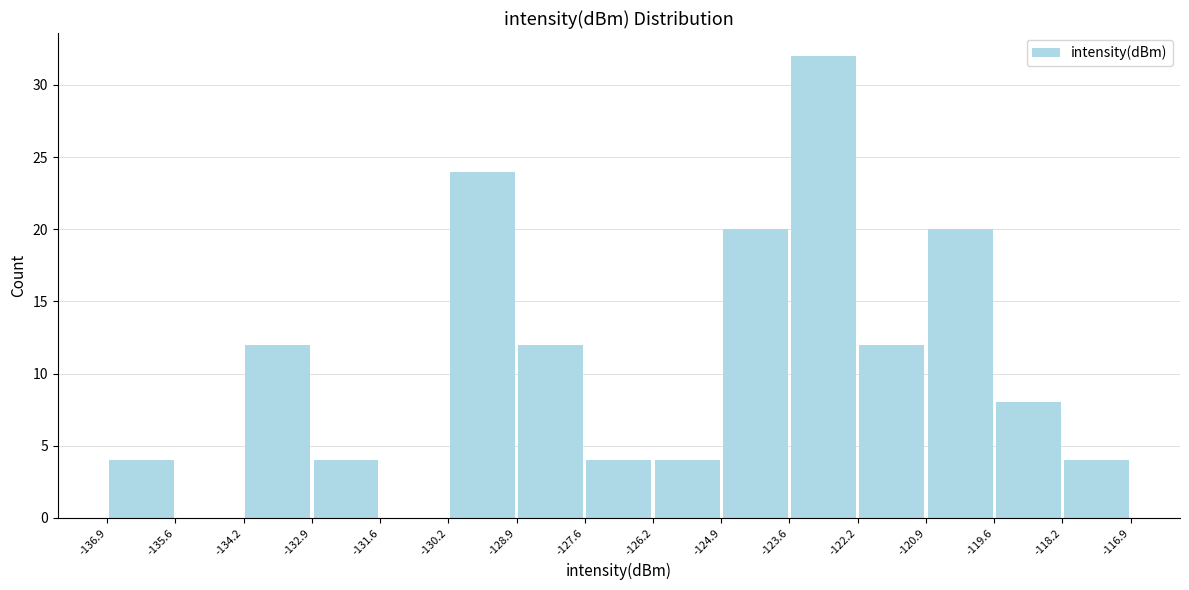

Over which range of the x-axis is the bar tallest?

-123.6 to -122.2